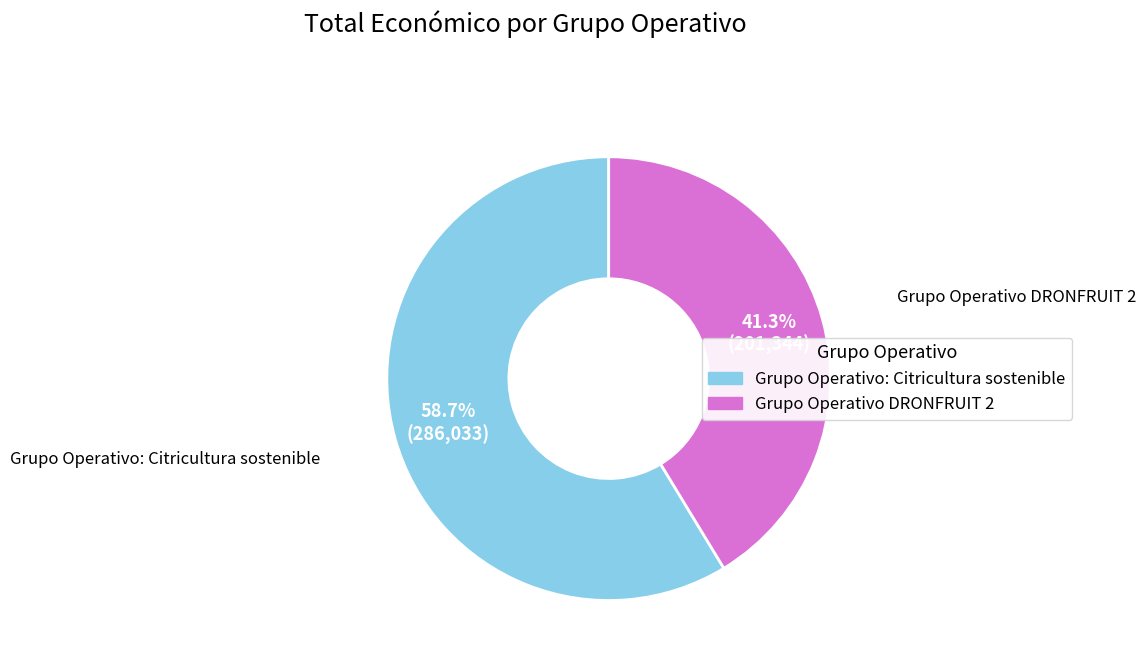

Between Grupo Operativo DRONFRUIT 2 and Grupo Operativo: Citricultura sostenible, which is larger?

Grupo Operativo: Citricultura sostenible